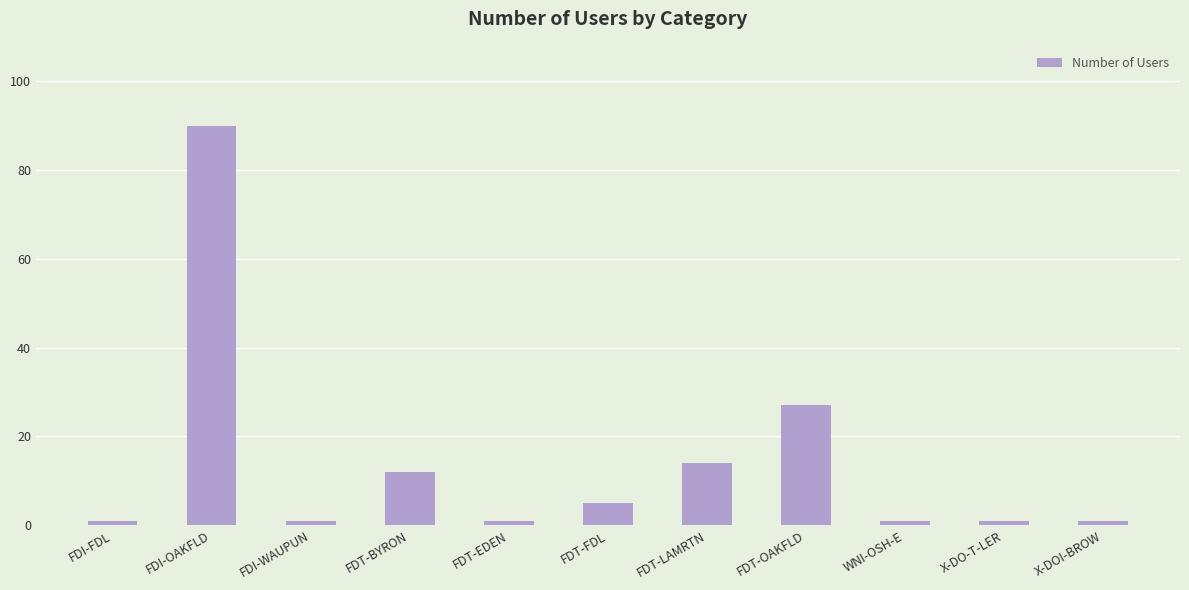

What is the difference between the maximum and second lowest values?

89